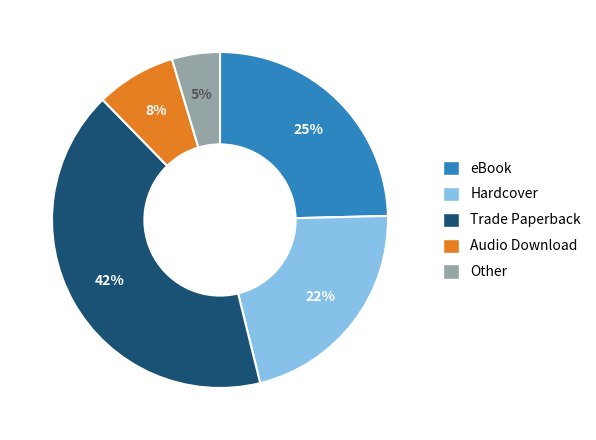

To the nearest percent, what is the combined percentage of Other and Hardcover?

26%